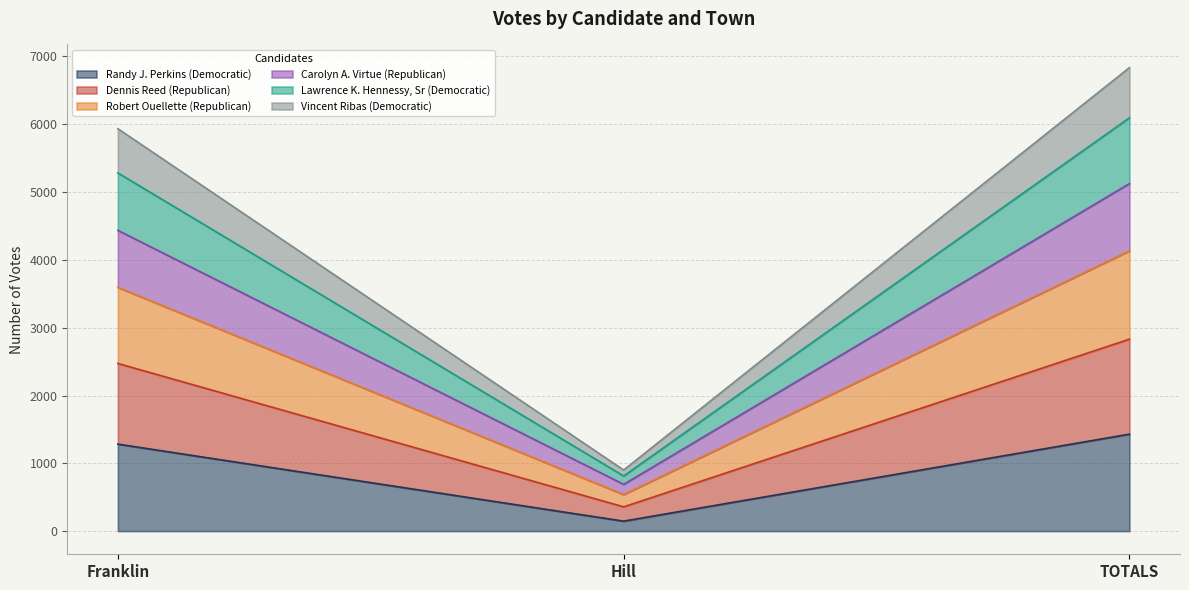

What is the total value across all series at TOTALS?

6836